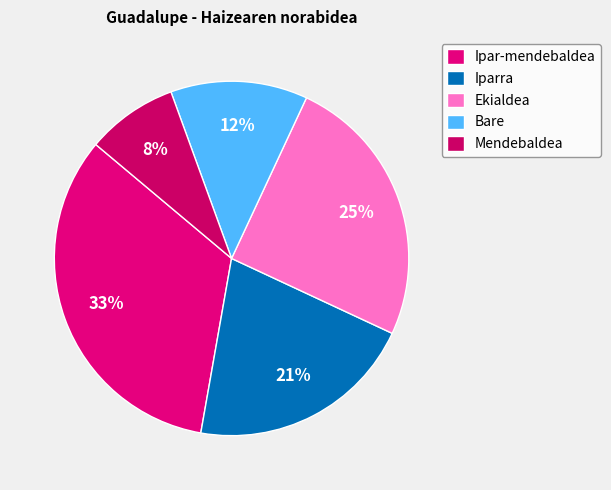

To the nearest percent, what is the average slice percentage?

20%